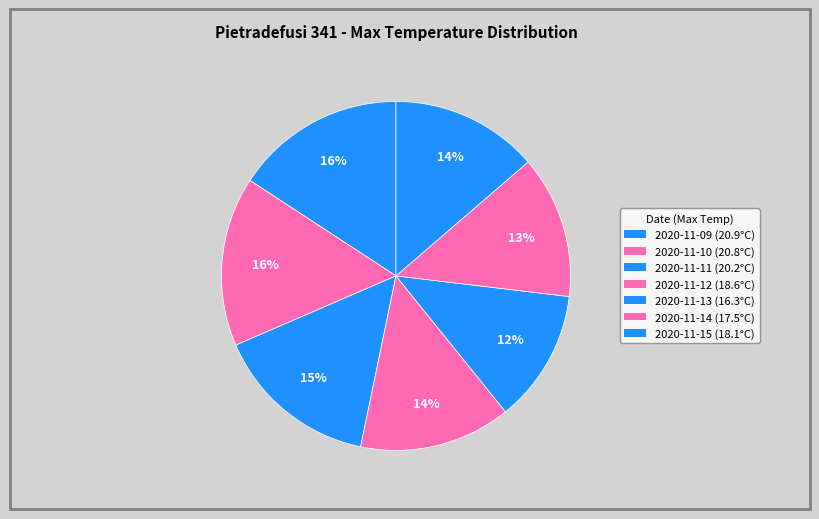

What percentage do 2020-11-10 and 2020-11-15 together represent?

29.4%